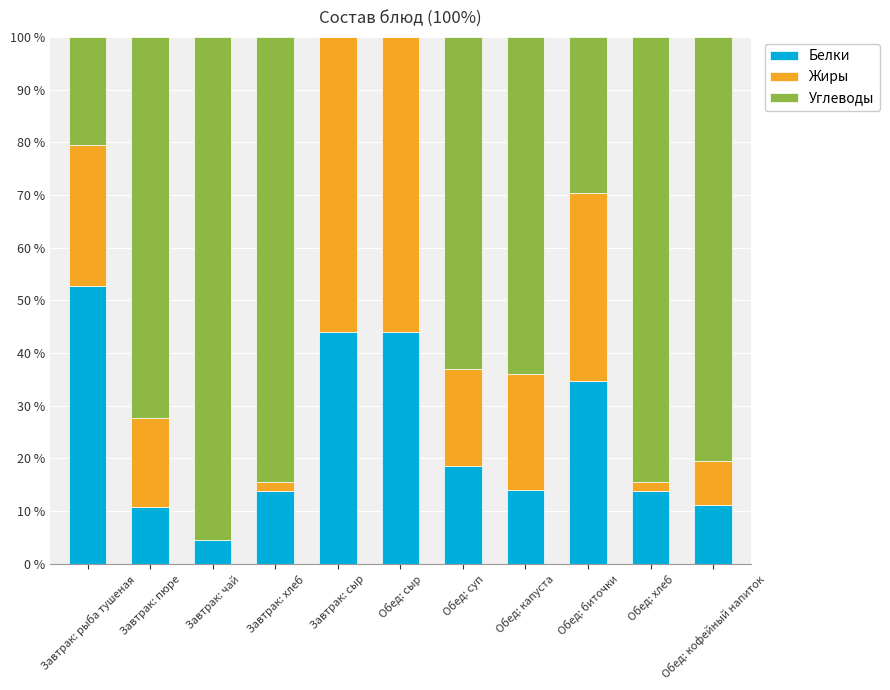

What is the sum of the Белки values at Обед: капуста and Завтрак: пюре?

24.8